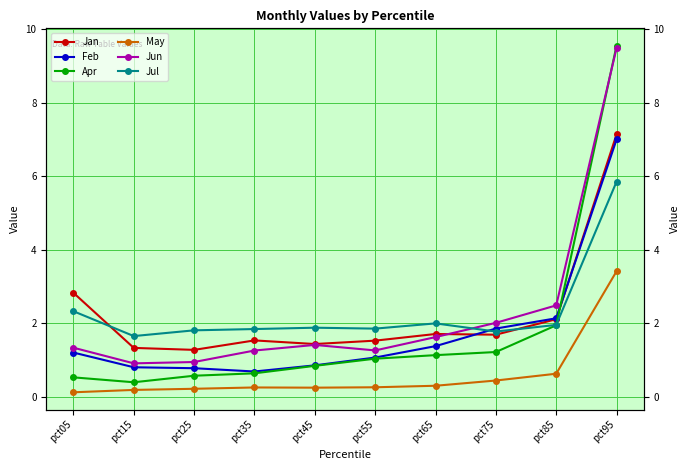

Between pct85 and pct95, which series saw the biggest shift?

Apr